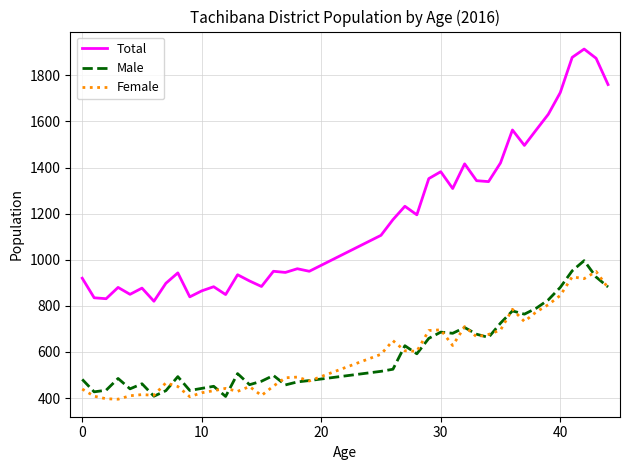

True or false: Female and Total intersect in this chart.

False